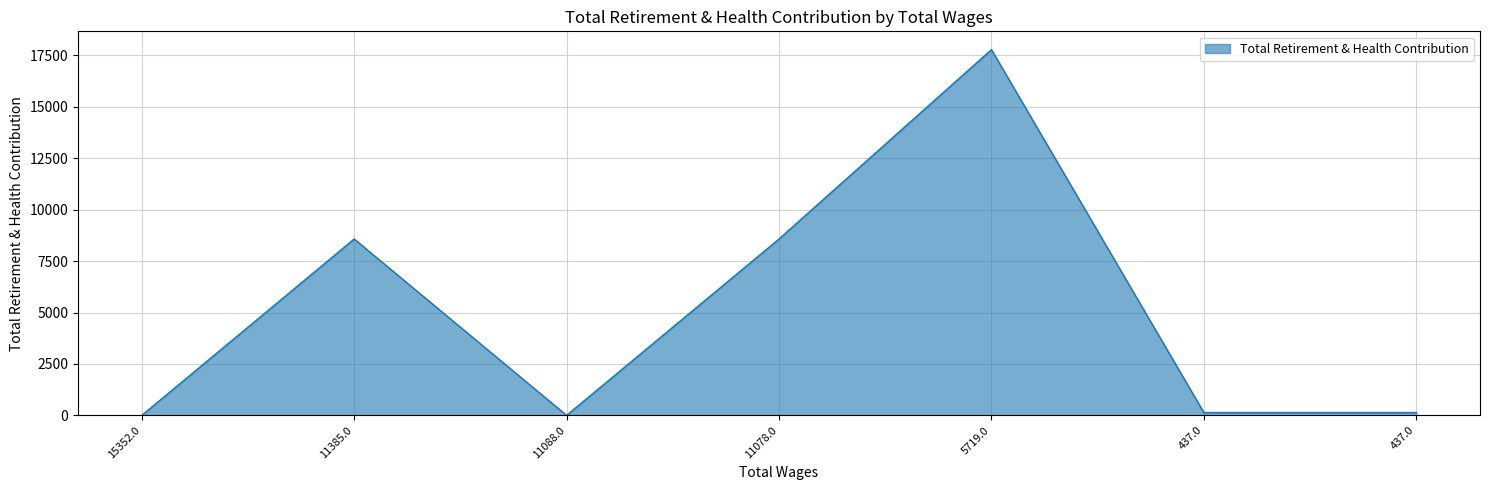

Does the chart have visible grid lines?

Yes